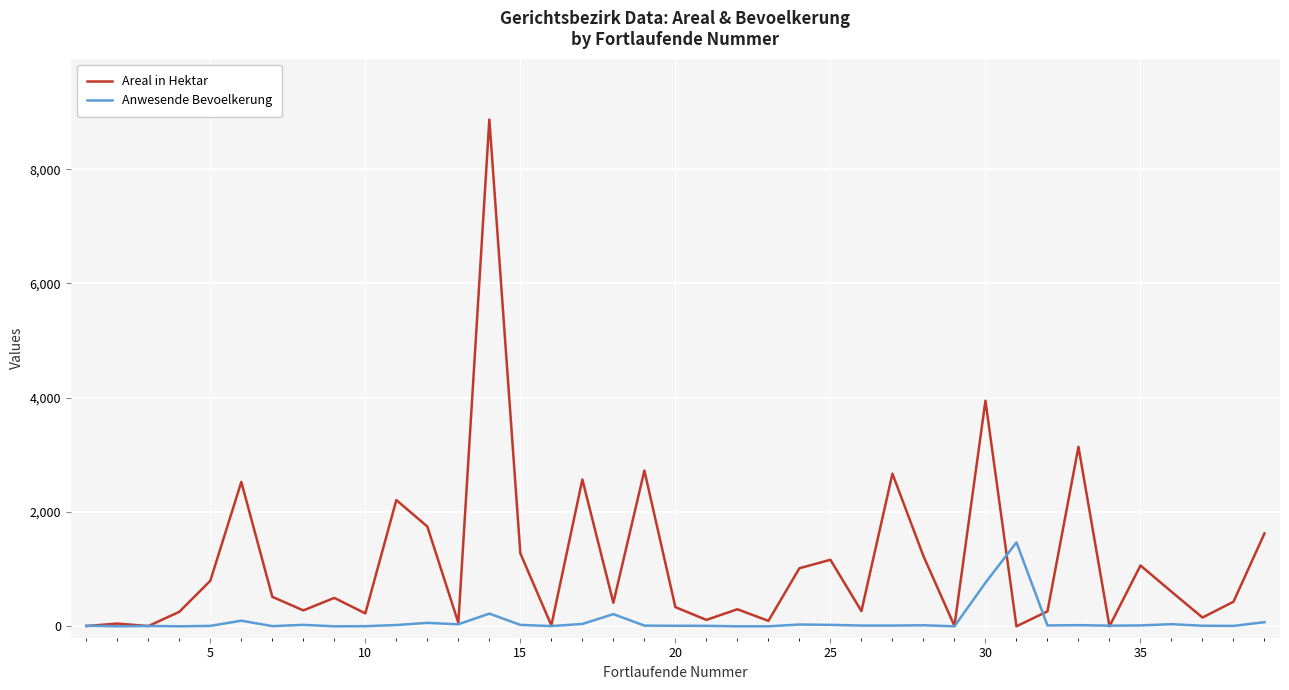

What are all the series names shown in the legend?

Areal in Hektar, Anwesende Bevoelkerung